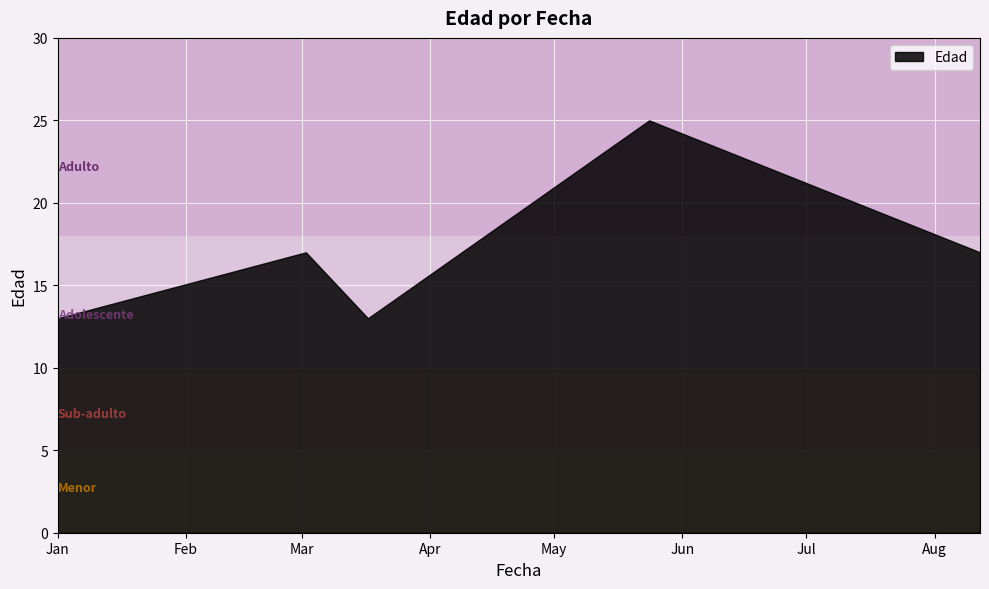

Rank the categories by value from lowest to highest.

2014-01-01, 2014-03-17, 2014-03-02, 2014-08-12, 2014-05-24